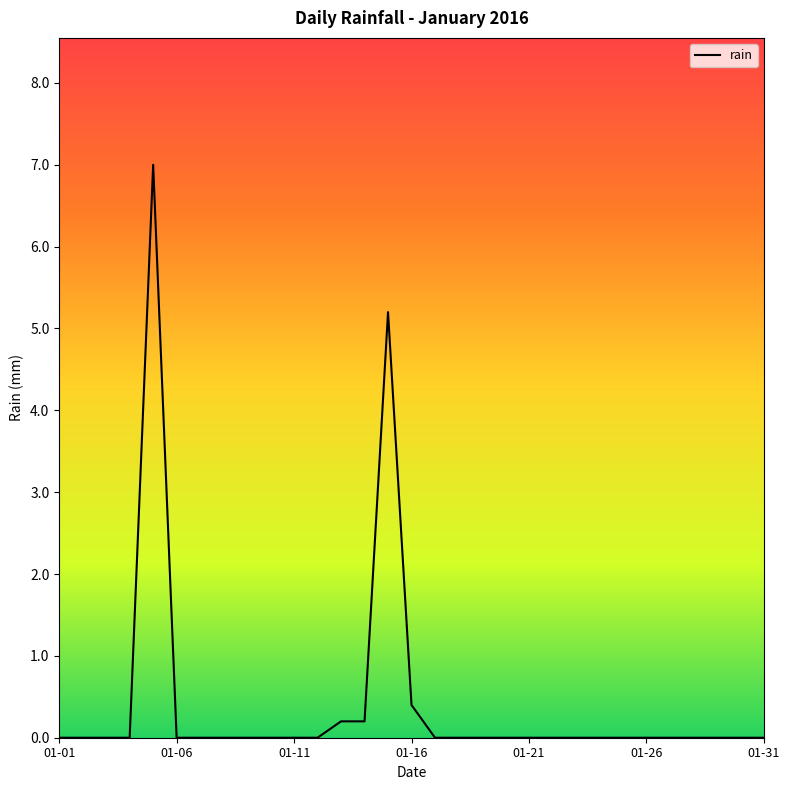

What is the maximum value shown in the chart?

7.0